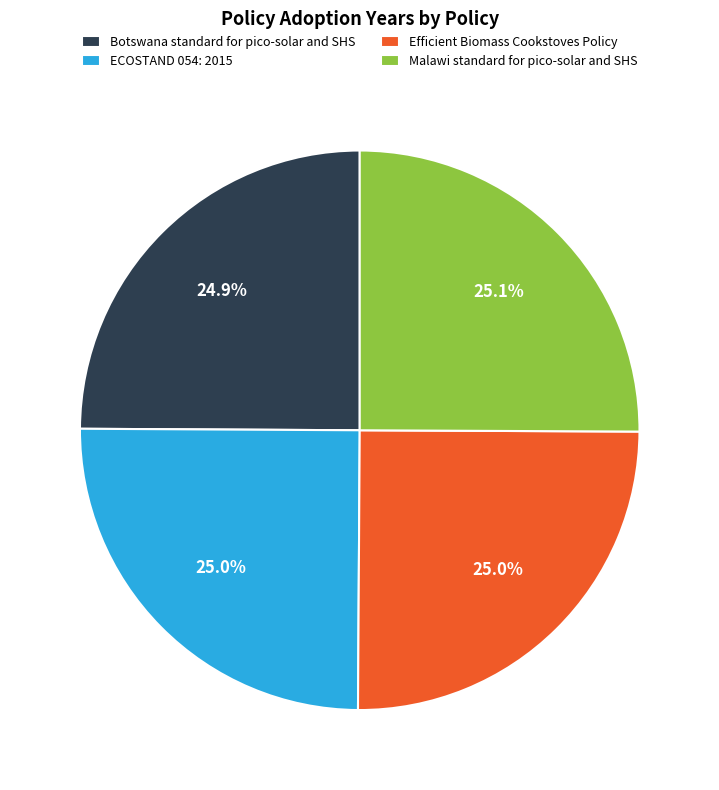

What portion of the pie excludes Malawi standard for pico-solar and SHS?

74.9%